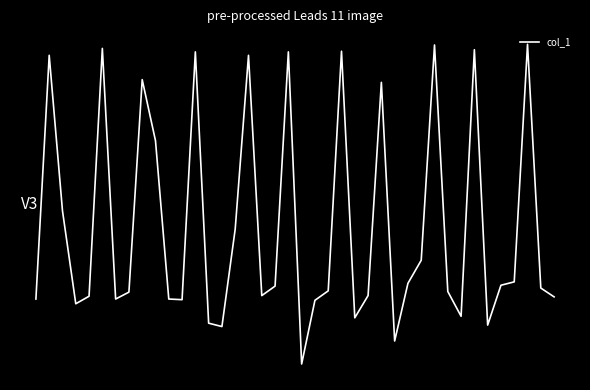

Does the chart have visible grid lines?

No